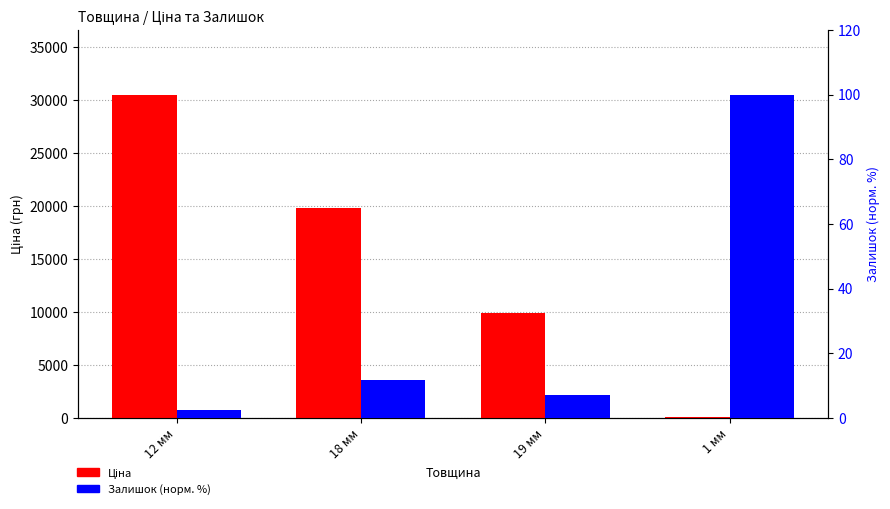

What are all the series names shown in the legend?

Ціна, Залишок (норм. %)